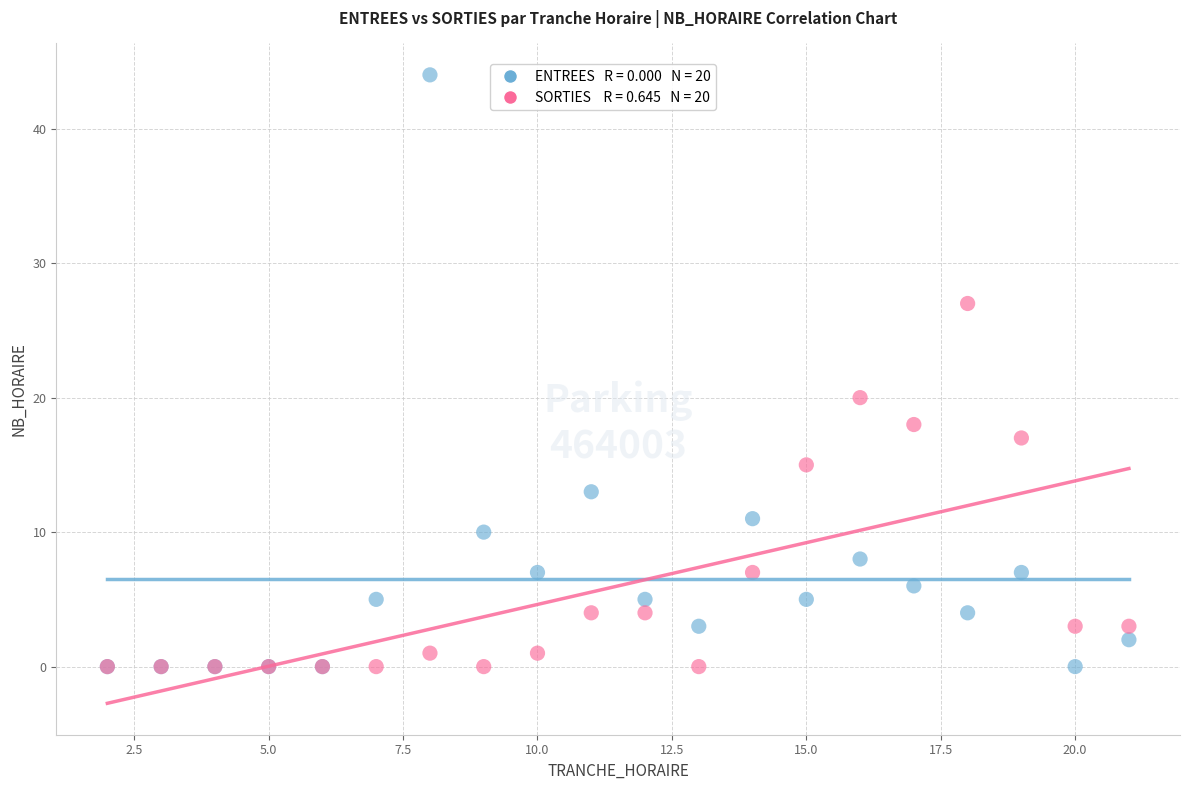

Across all series, what Y value is closest to 22?

20